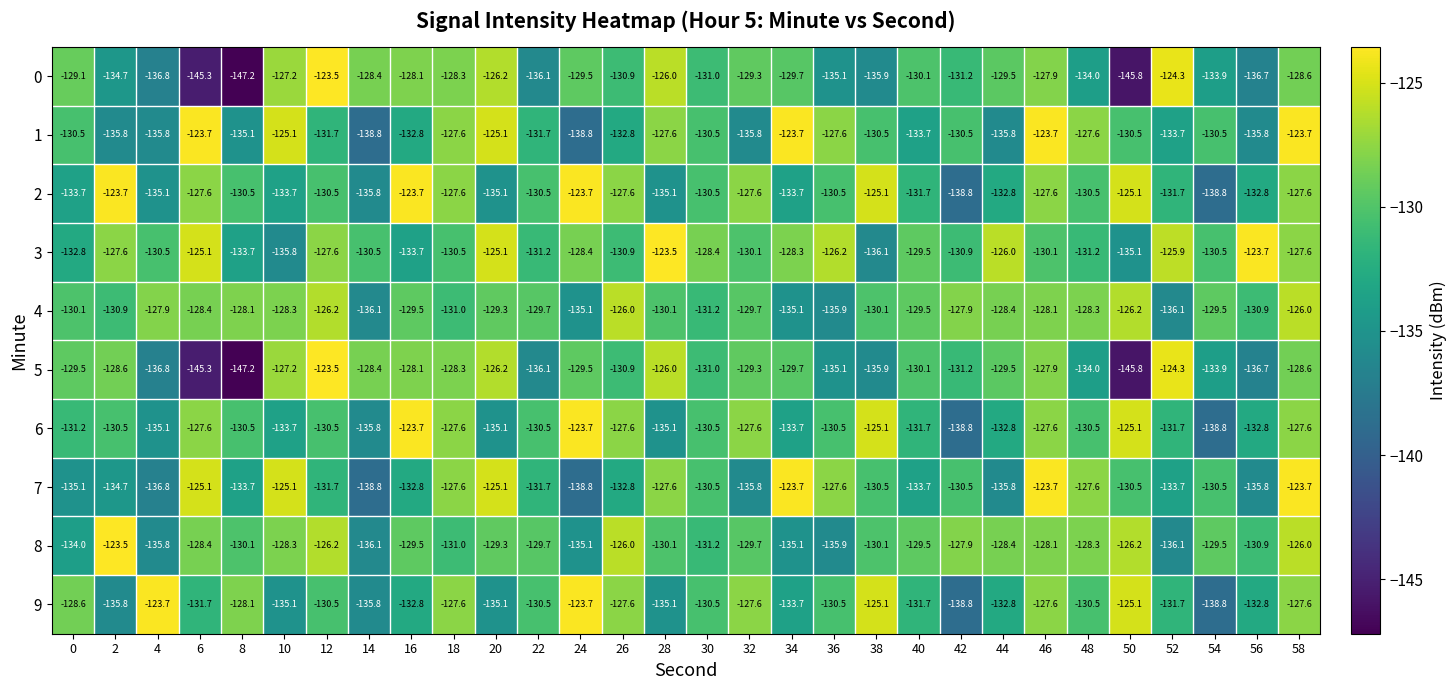

Is the value of 0 at 32 greater than the value of 2 at 16?

No